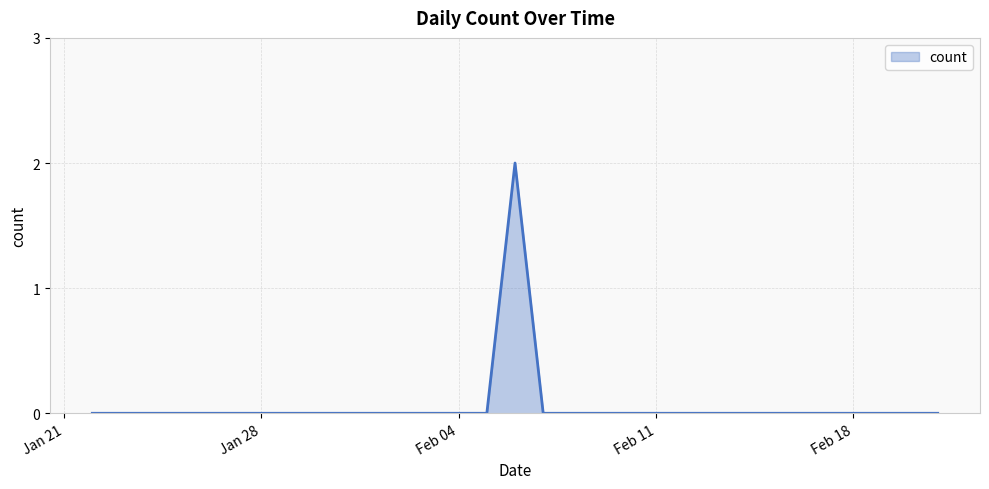

Does the chart have visible grid lines?

Yes